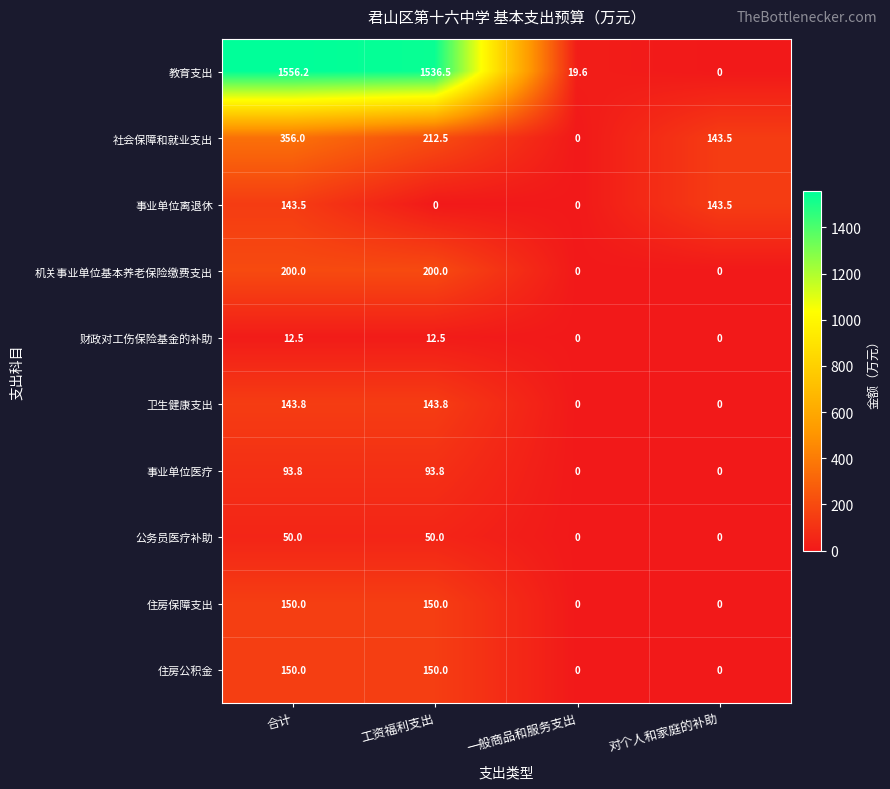

Is it true that 住房保障支出 equals 36.5 at 合计?

False